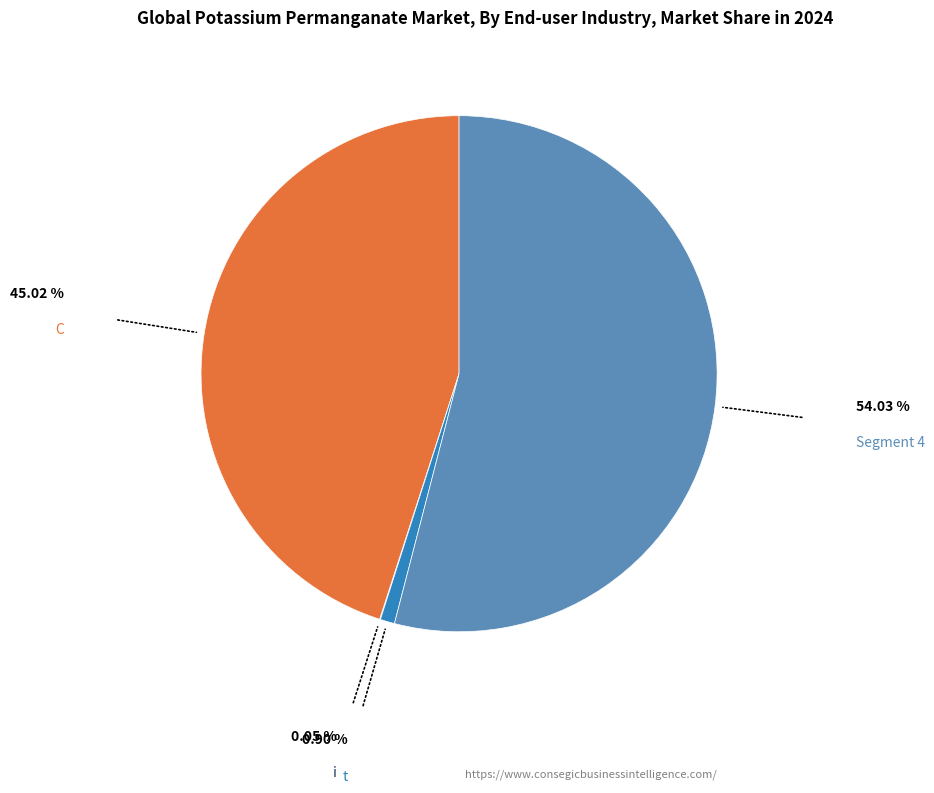

Does any single category account for the majority?

Yes